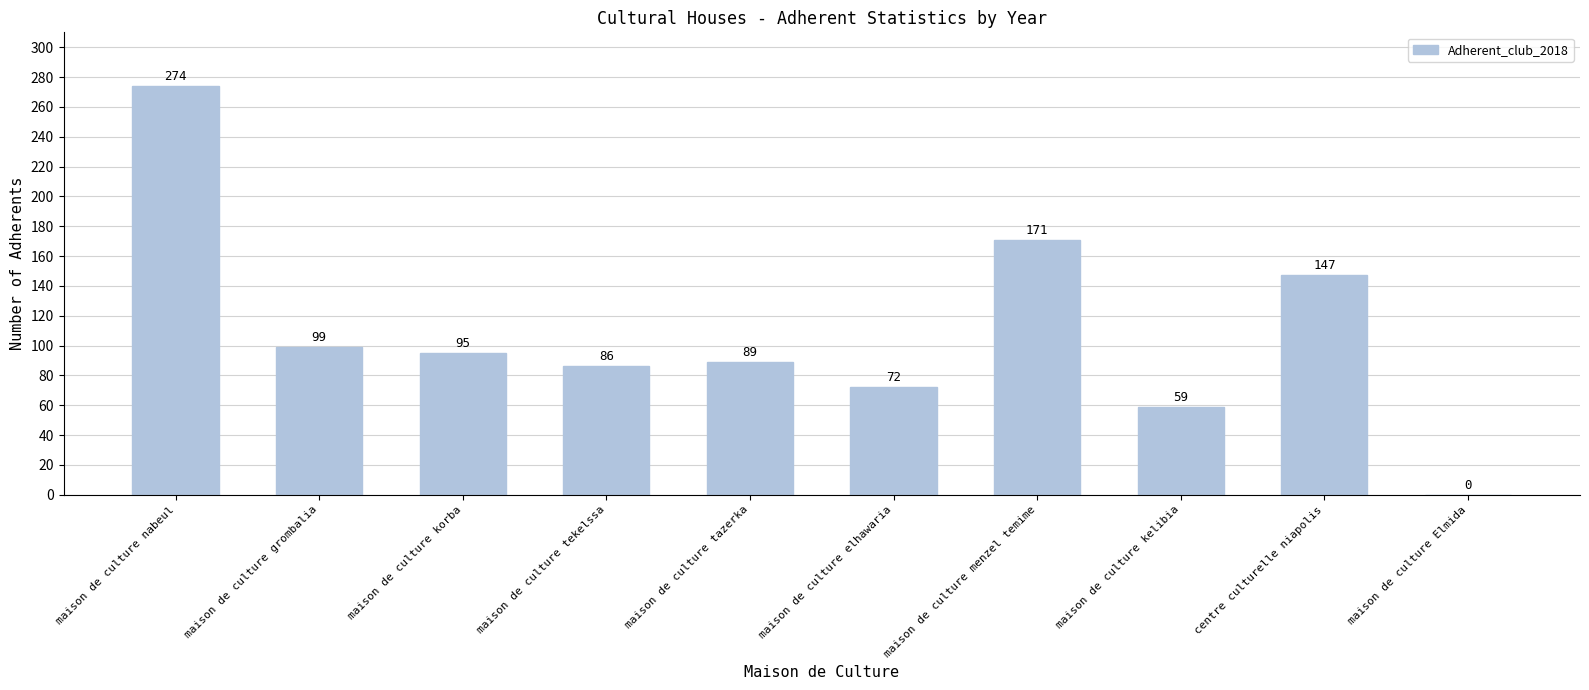

What is the change in value from maison de culture korba to maison de culture tazerka?

-6